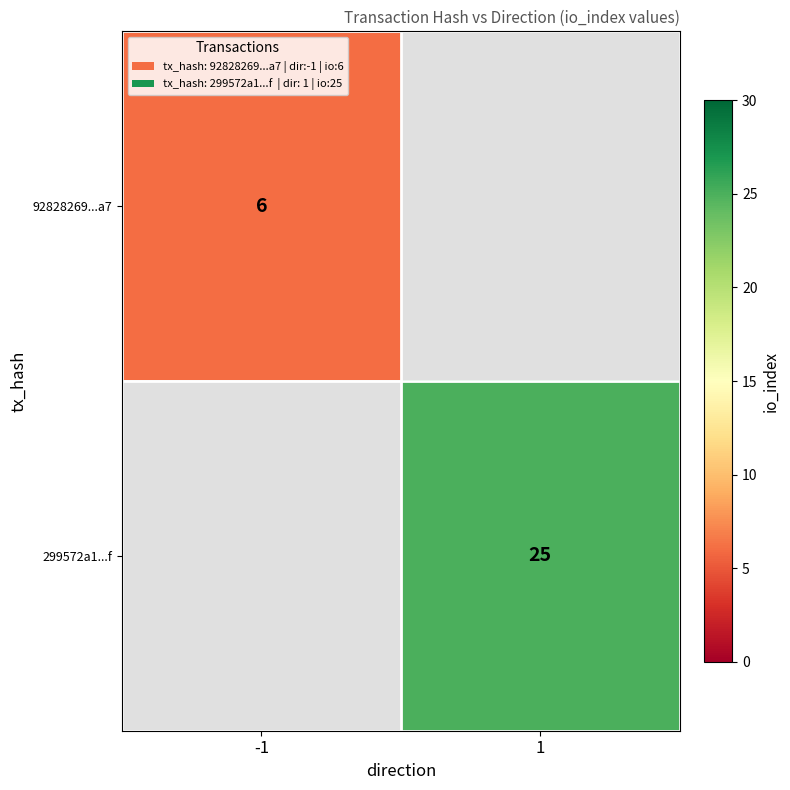

At how many categories does at least one series exceed 9?

1